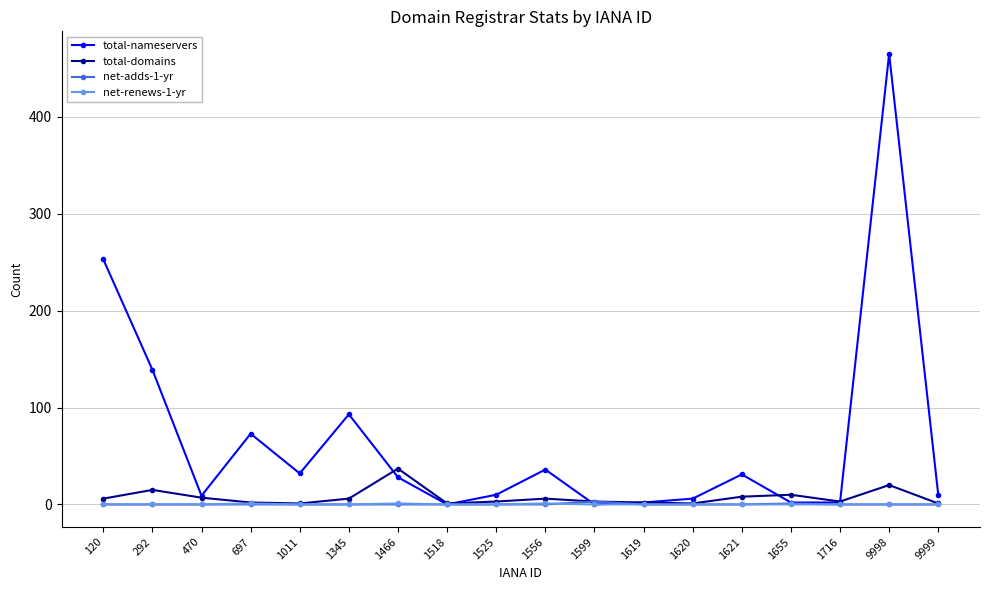

In net-adds-1-yr, how many points are higher than both neighbors (excluding endpoints)?

2